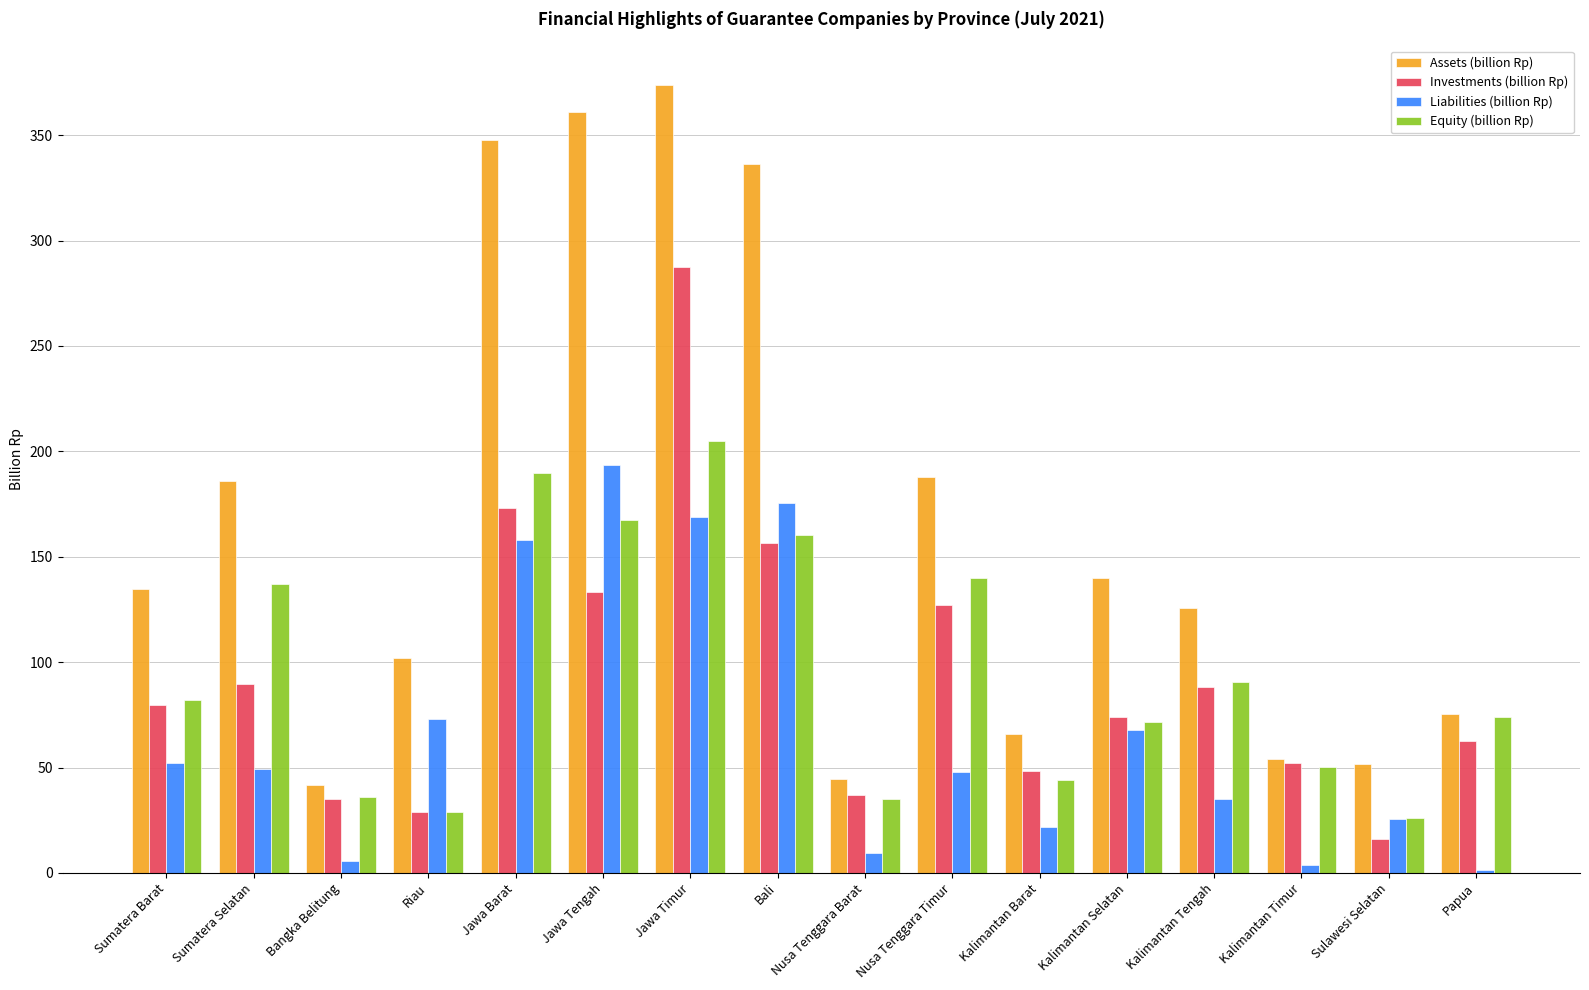

What is the label of the 16th bar from the right?

Sumatera Barat